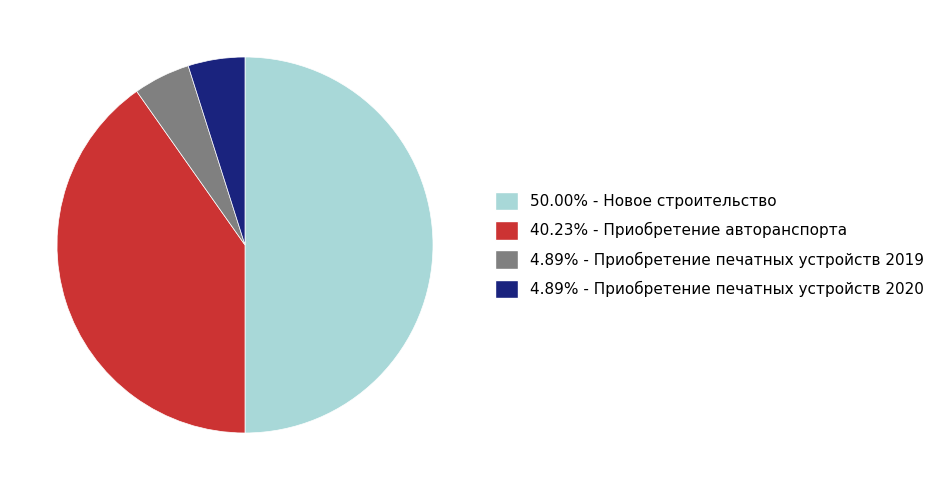

Which slice is the smallest?

Приобретение печатных устройств 2019